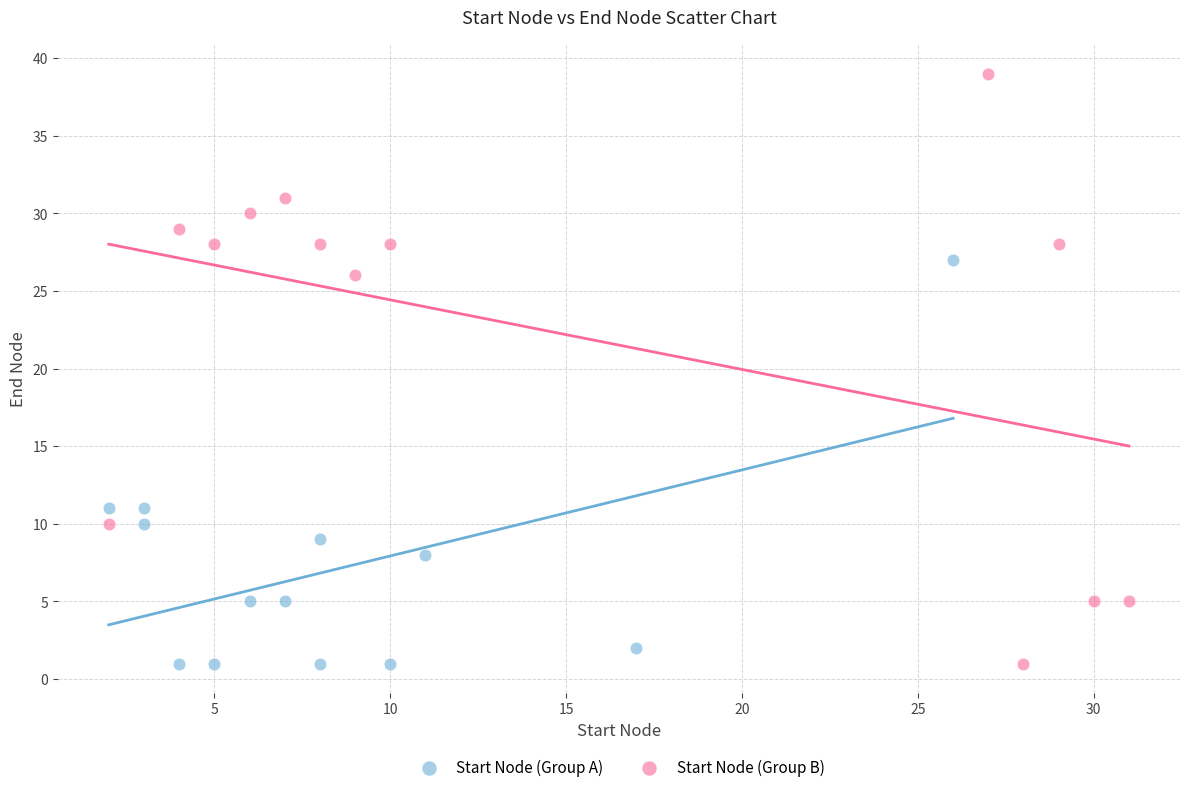

Which series has the largest Y range (max minus min)?

Start Node (Group B)